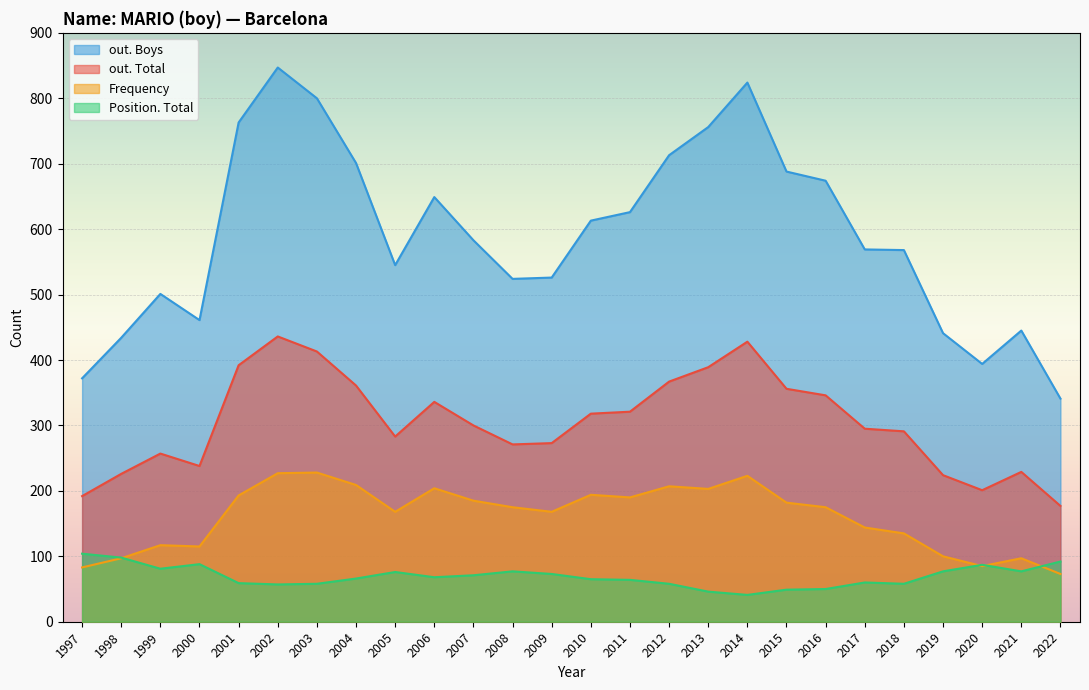

What is the sum of all Position. Total values?

1800